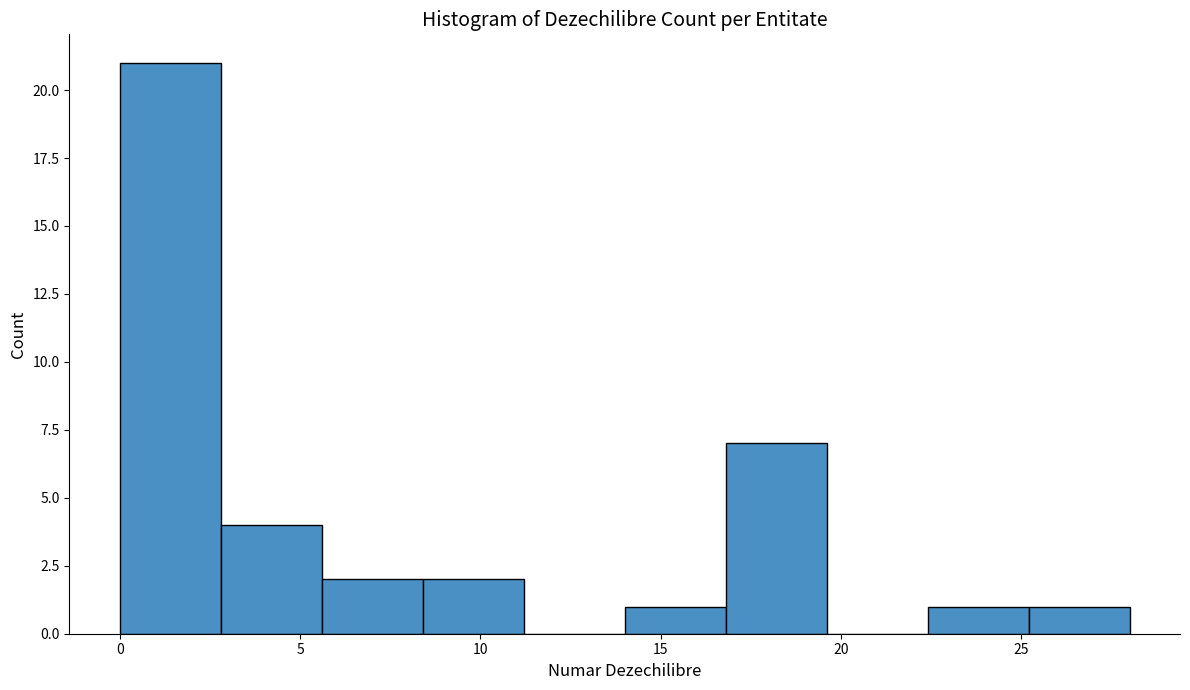

What is the height of the bar covering 5.6 to 8.4 on the x-axis? Neither the bar edges nor the heights are printed on the chart, so give them approximately, as read against the axes.

2